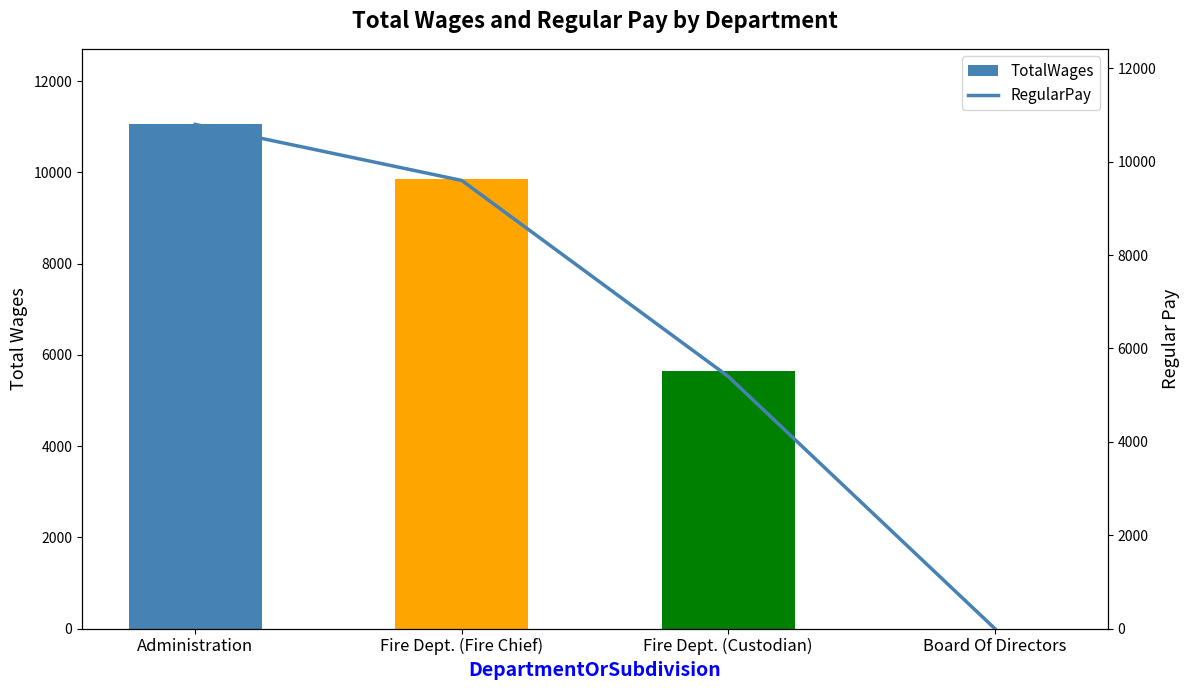

What are all the series names shown in the legend?

TotalWages, RegularPay